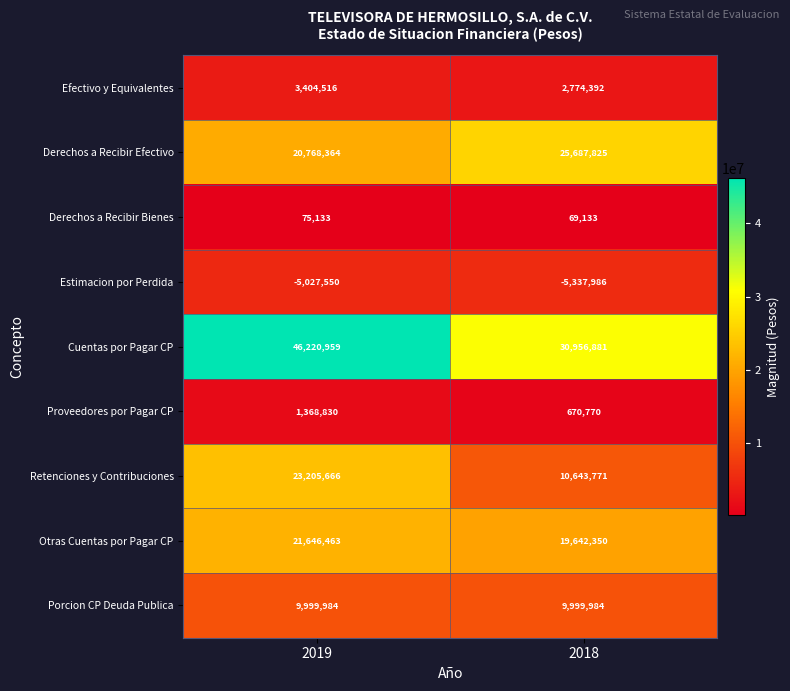

Rank the series at 2019 from highest to lowest value.

Cuentas por Pagar CP, Retenciones y Contribuciones, Otras Cuentas por Pagar CP, Derechos a Recibir Efectivo, Porcion CP Deuda Publica, Efectivo y Equivalentes, Proveedores por Pagar CP, Derechos a Recibir Bienes, Estimacion por Perdida